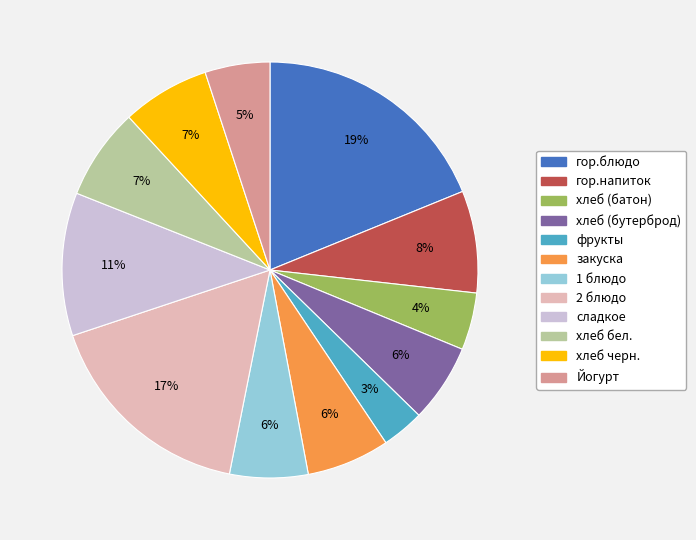

What percentage is the сладкое slice, to the nearest percent?

11%